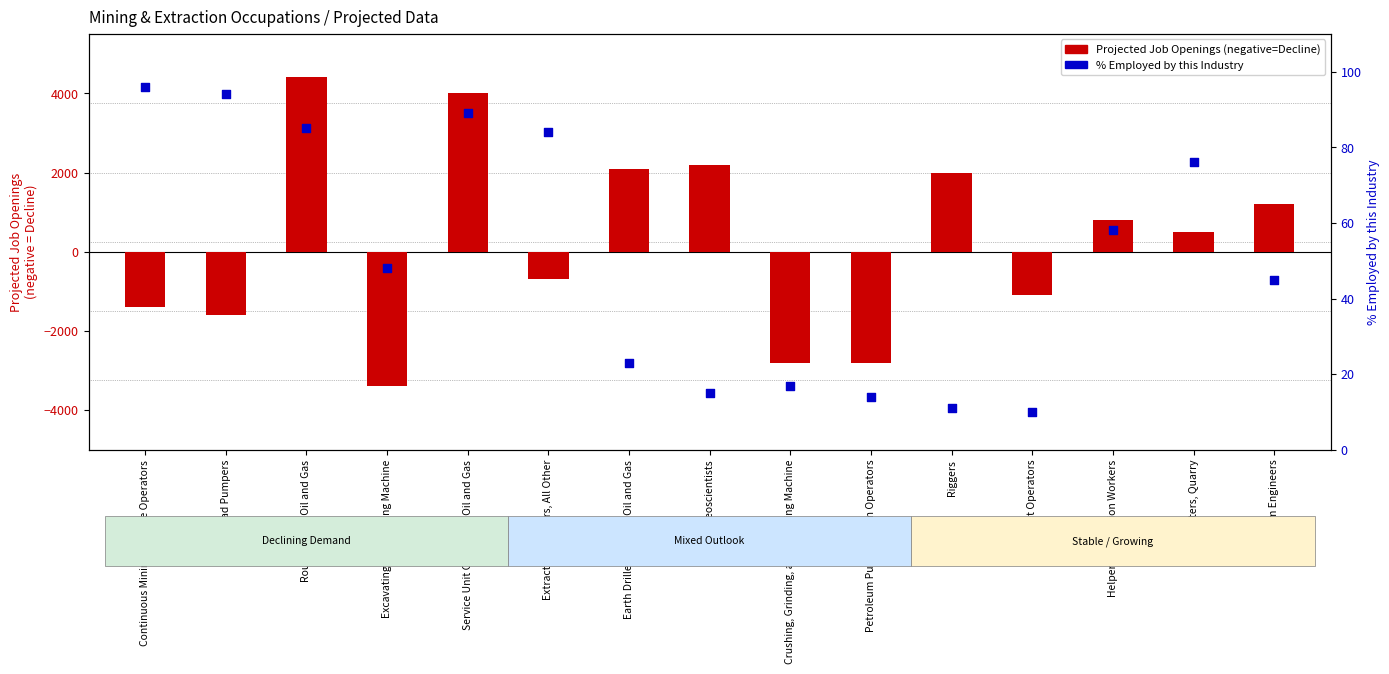

What is the total value across all series at Crushing, Grinding, and Polishing Machine?

-2783